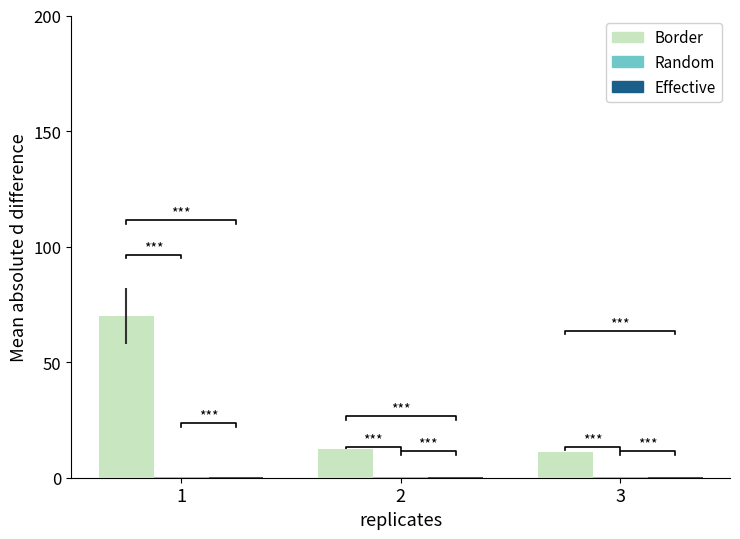

What is the value of the Random bar at the 2nd from the left?

0.2